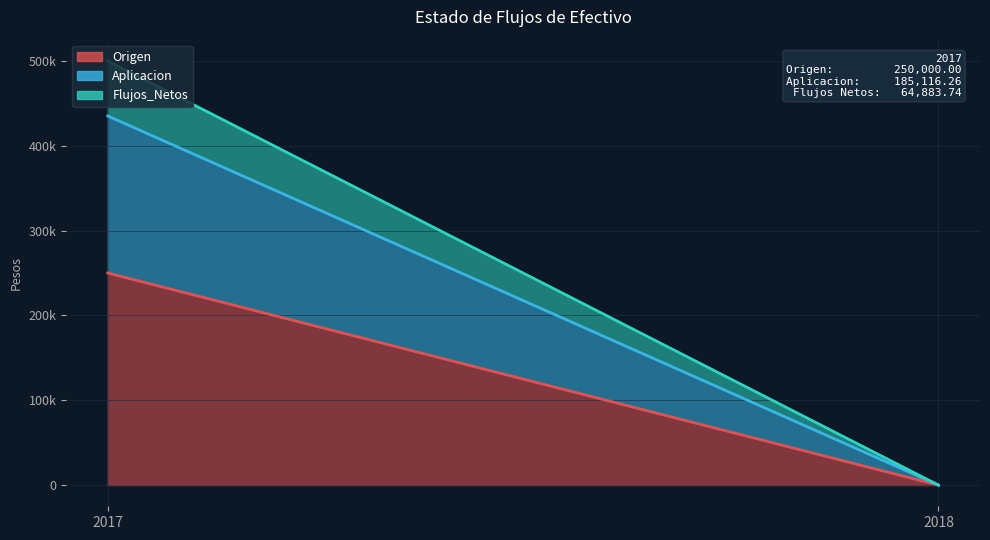

Which has a higher value, 2018 or 2017?

2017